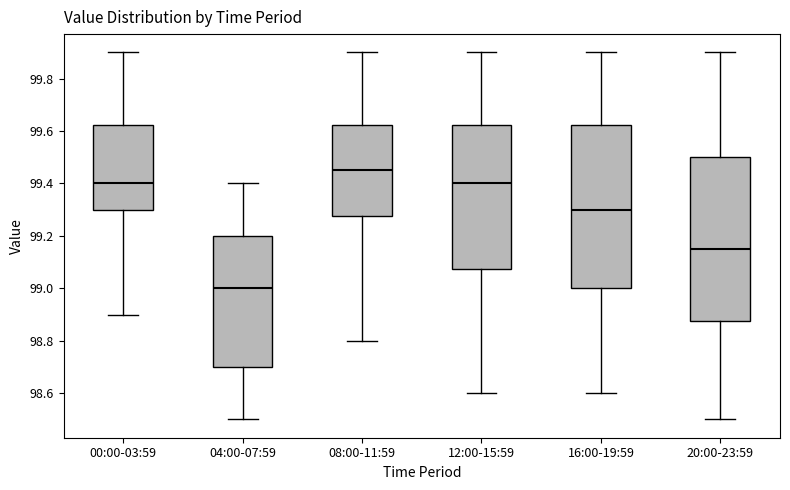

Where is the lower edge of the box for 12:00-15:59 on the y-axis? The values are not printed on the chart, so give them approximately, as read against the axis.

99.08